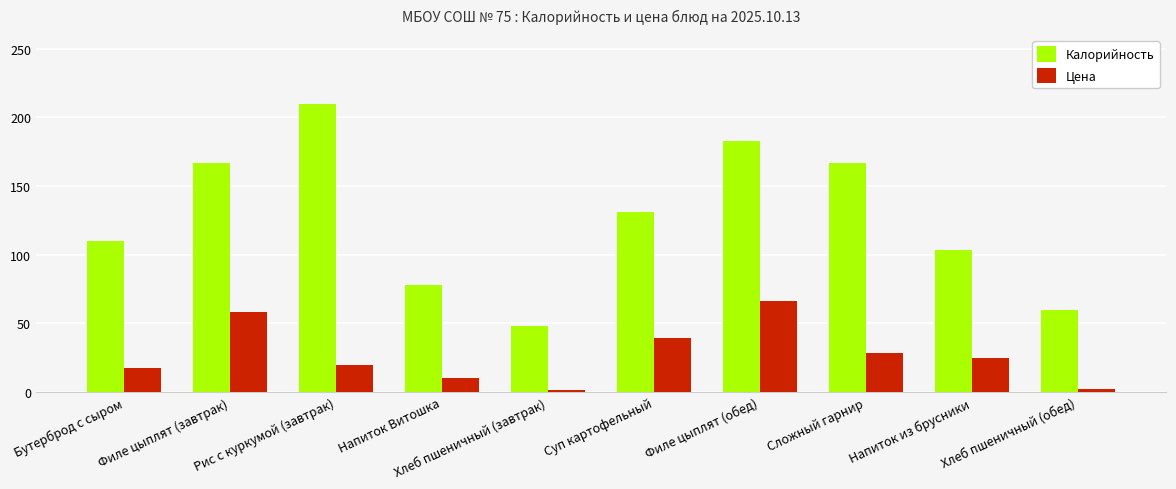

What position from the left is Рис с куркумой (завтрак)?

3